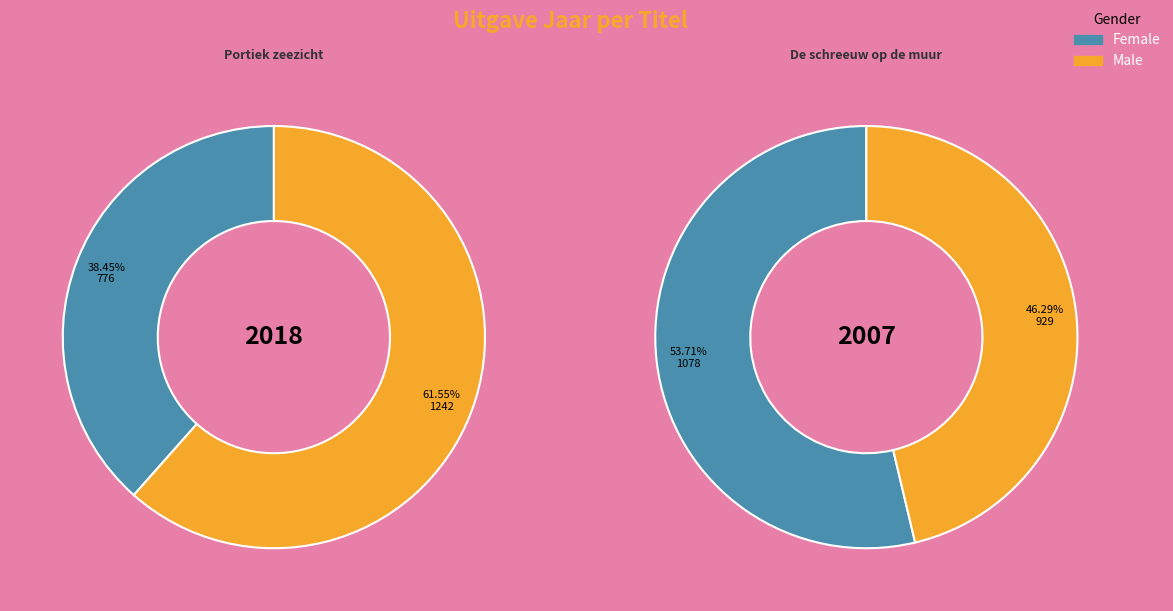

True or false: De schreeuw op de muur accounts for 50% of the total.

True